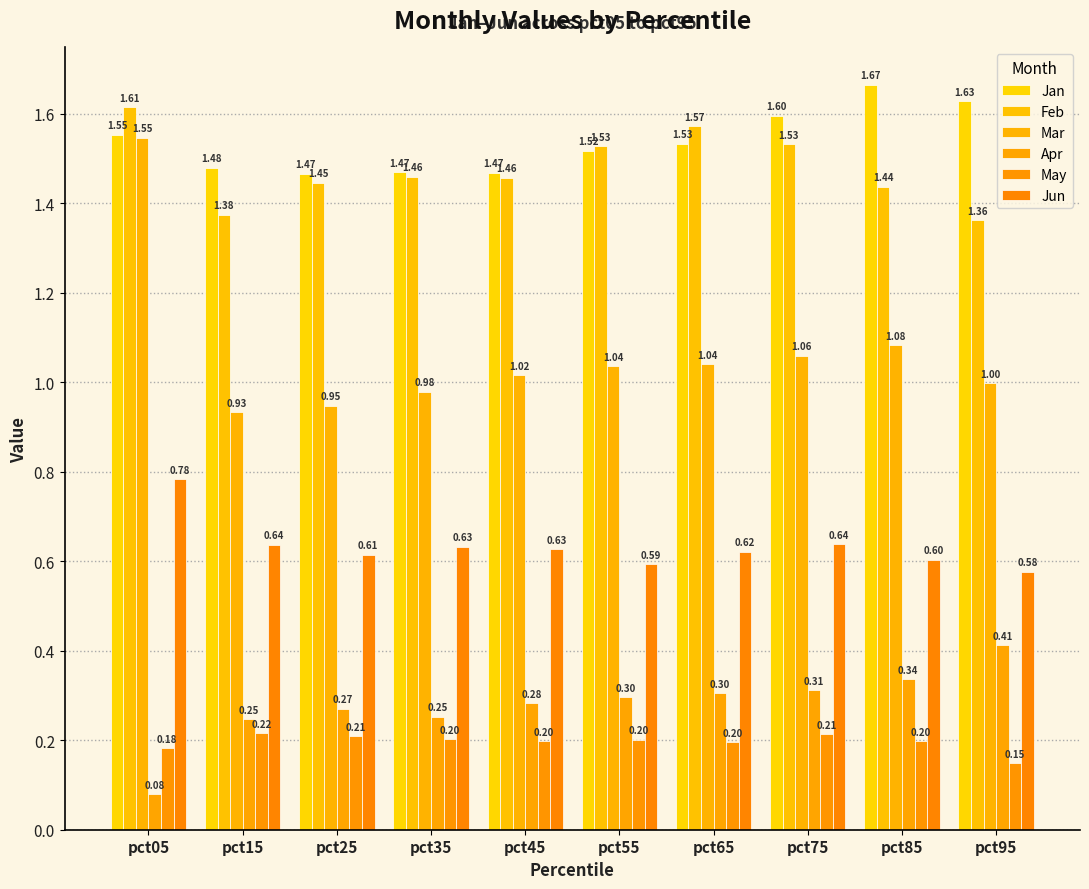

At pct45, list the series in order from smallest to largest.

May, Apr, Jun, Mar, Feb, Jan